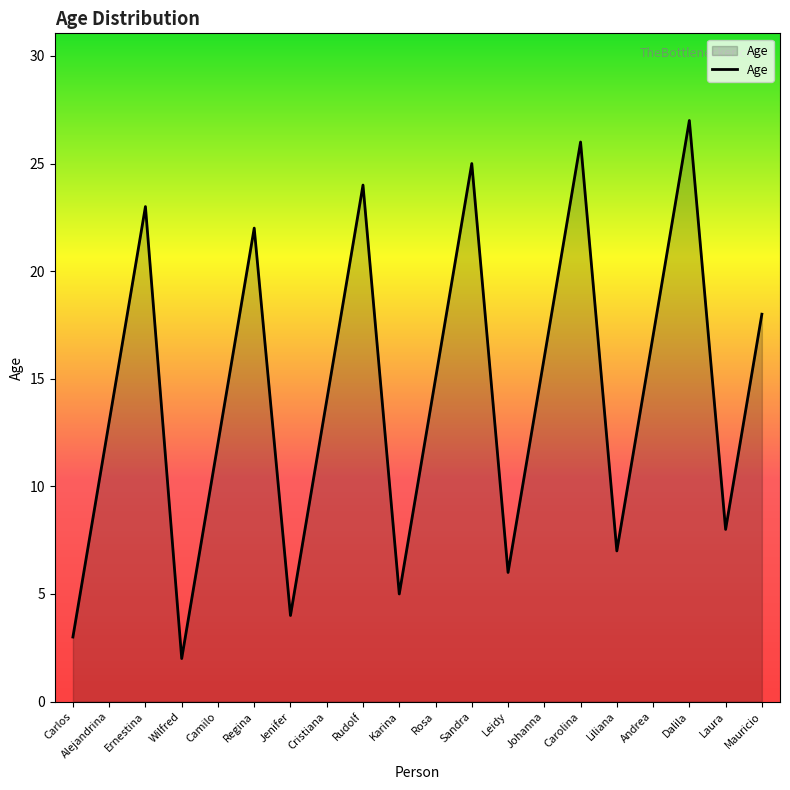

What is the sum of the values at Ernestina and Rosa?

38